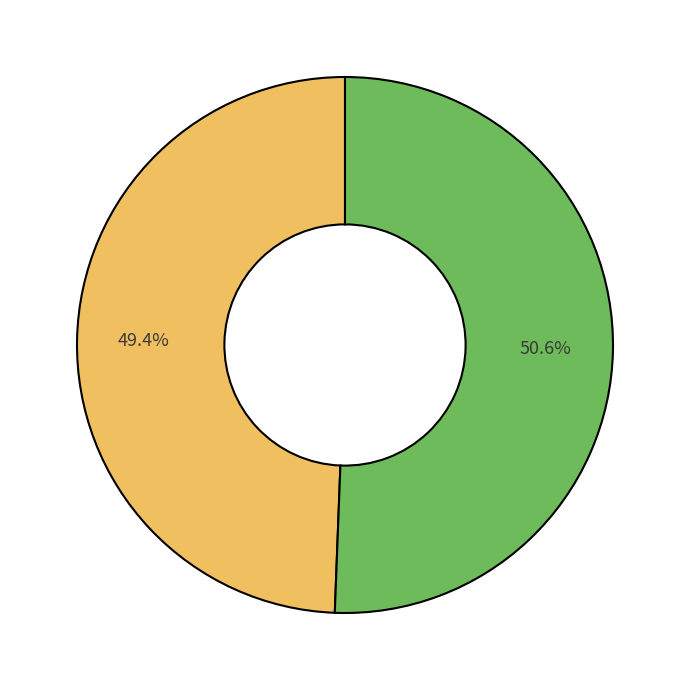

Does any single category account for the majority?

Yes